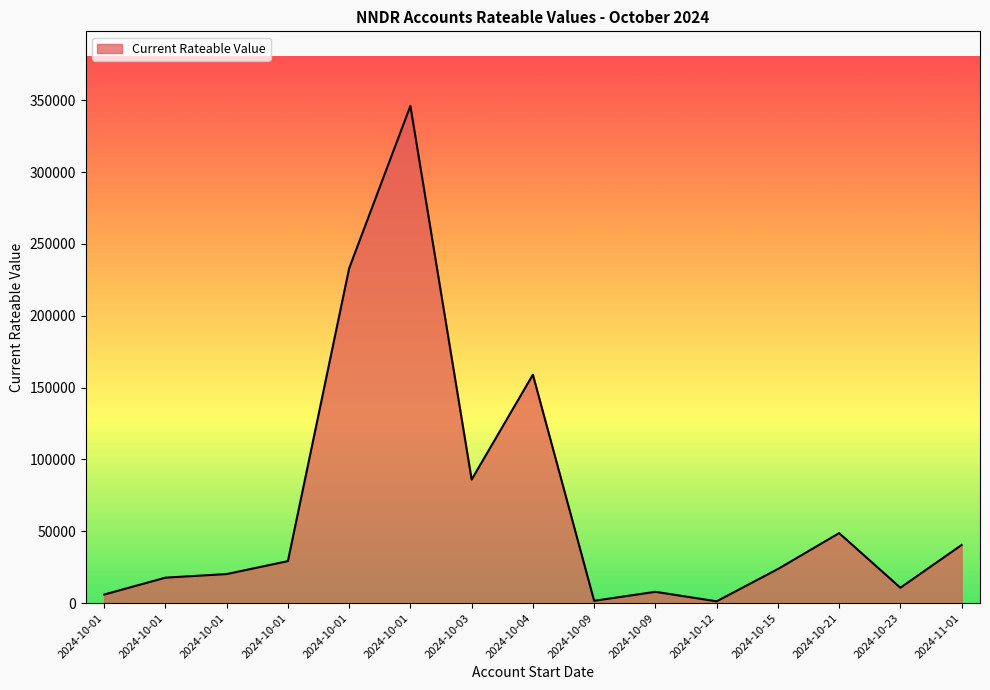

At which category does the data reach its first local peak?

2024-10-01